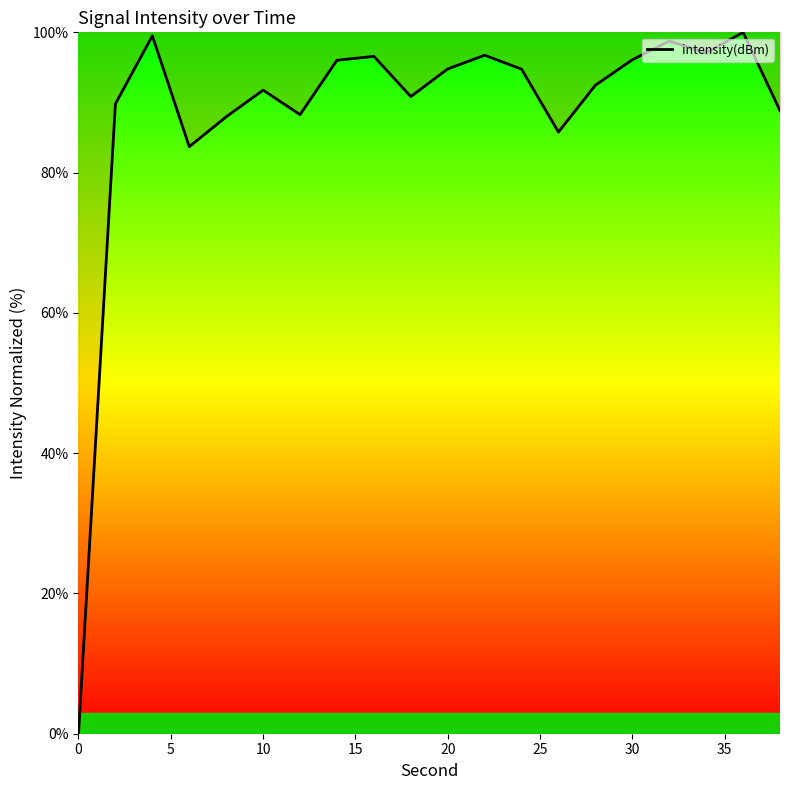

What is the difference between the maximum and minimum values?

100.0